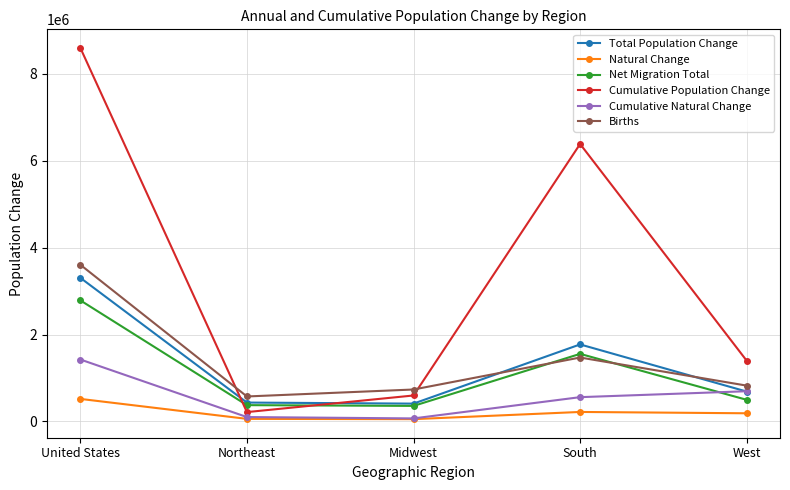

True or false: Natural Change has more than 2 interior local peaks.

False